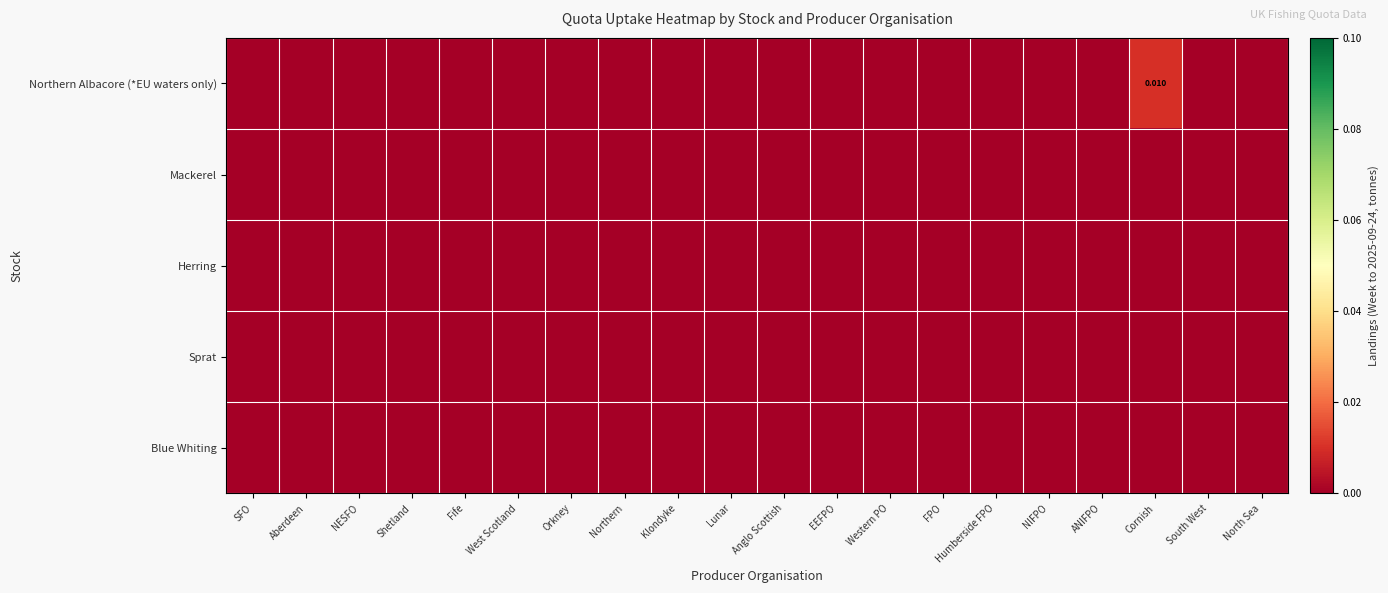

At which category is the sum across all series the highest?

Cornish